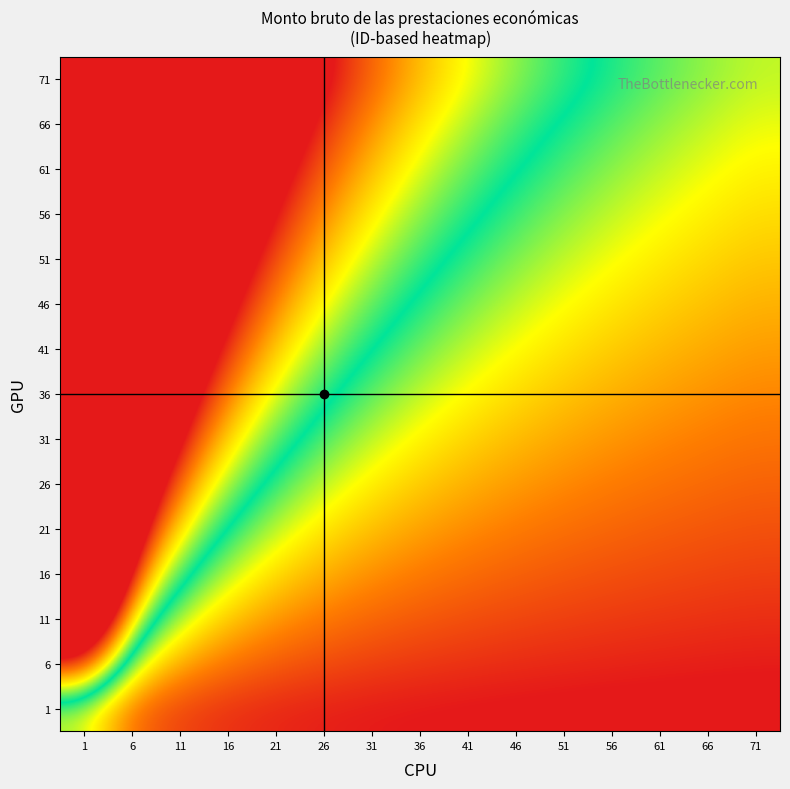

What is the spread (max minus min) of values at 1?

19.7